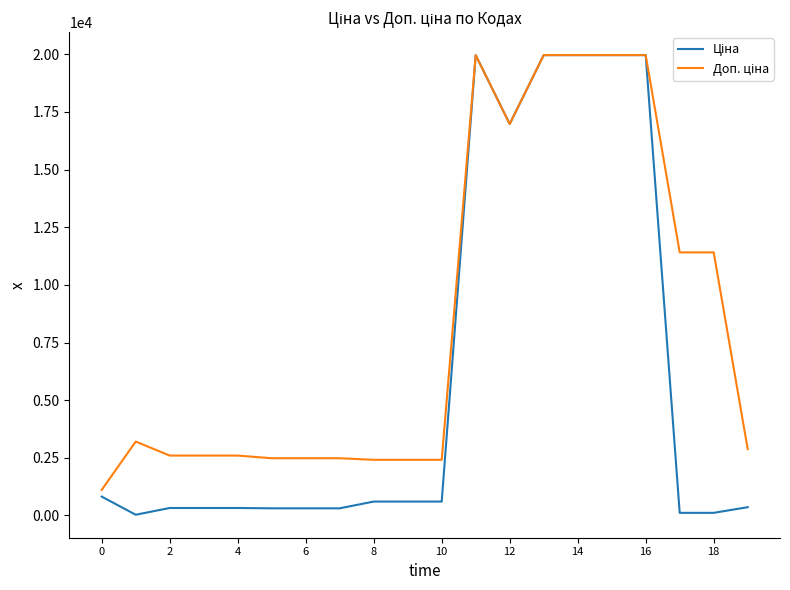

What is the maximum value shown in the chart?

19964.2